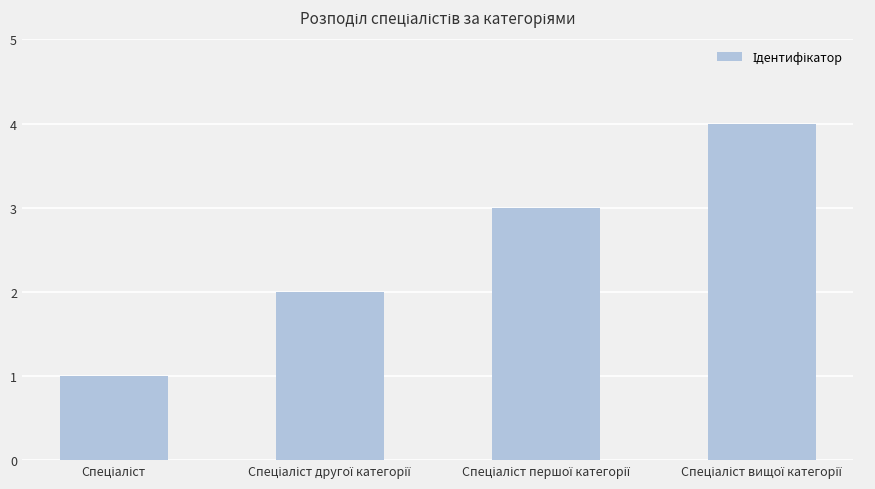

What is the smallest value displayed?

1